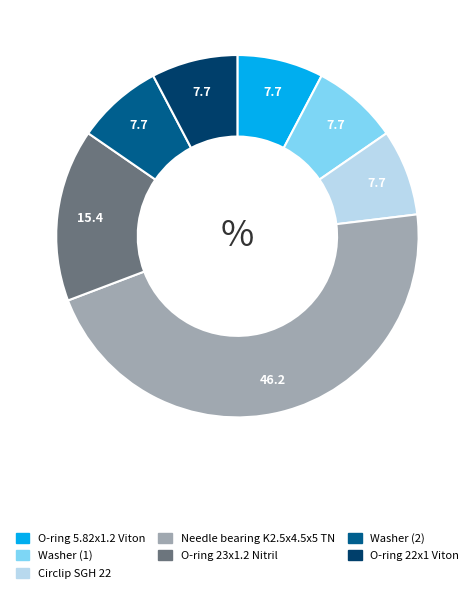

Is it true that Needle bearing K2.5x4.5x5 TN is 46% of the pie?

True